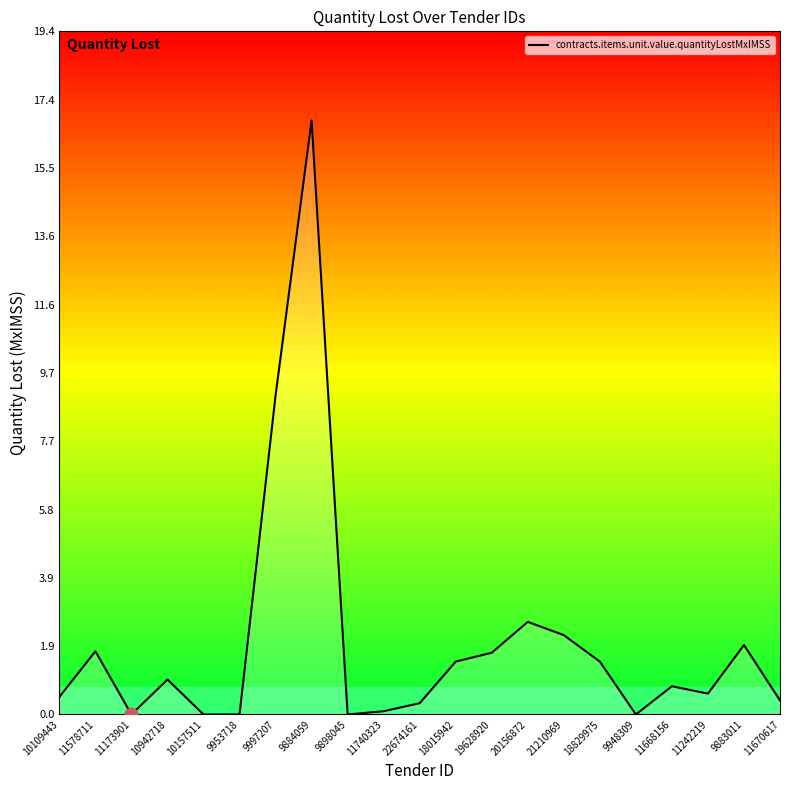

The value at 10157511 is 0.0. True or false?

True